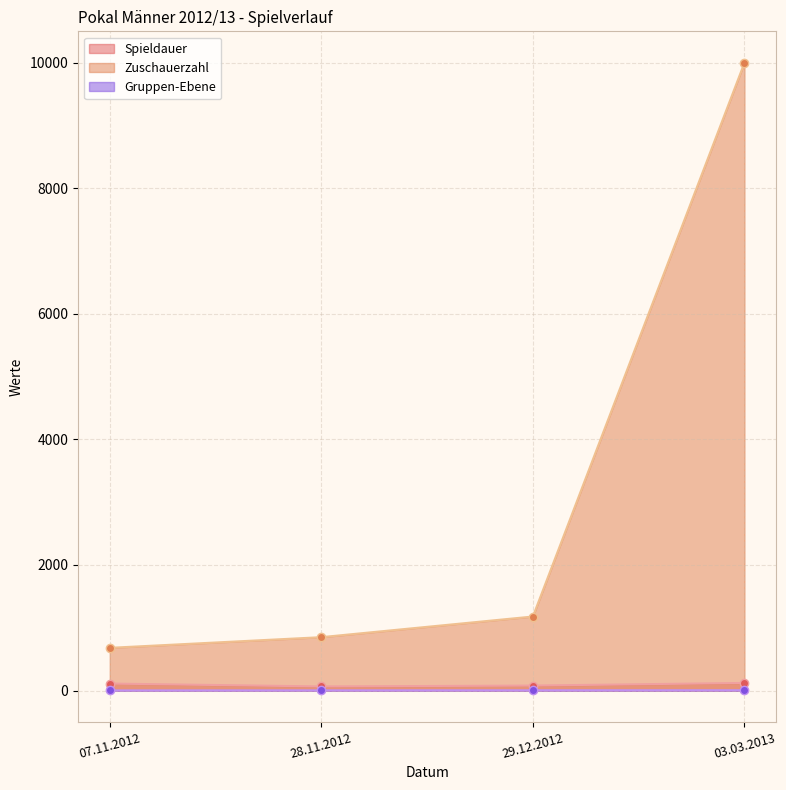

Reading left to right, list all the values displayed in this chart.

Spieldauer: 07.11.2012=111	28.11.2012=65	29.12.2012=79	03.03.2013=121
Zuschauerzahl: 07.11.2012=680	28.11.2012=850	29.12.2012=1179	03.03.2013=10000
Gruppen-Ebene: 07.11.2012=2	28.11.2012=3	29.12.2012=4	03.03.2013=5